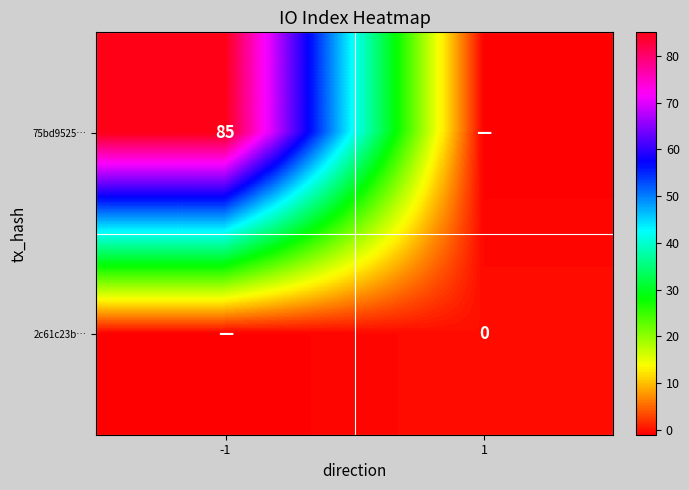

The value of 75bd9525… at -1 is 138. True or false?

False